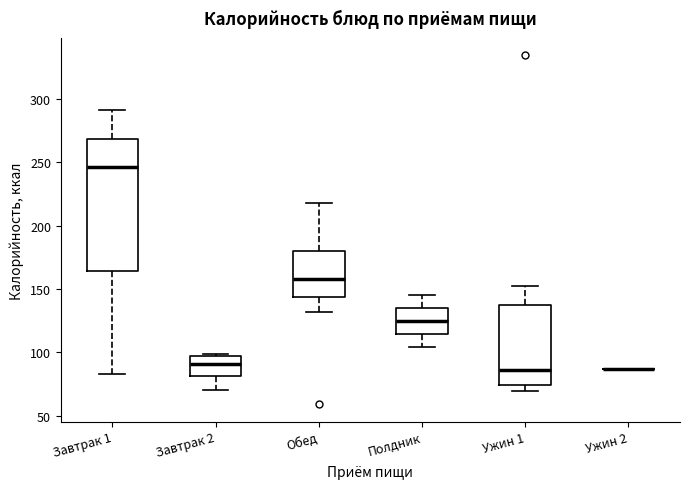

Reading left to right, read every box against the y-axis: the position of its median line, the range the box covers, and the ends of its whiskers. The values are not printed on the chart, so give them approximately, as read against the axis.

Завтрак 1: median 245, box 165 to 270, whiskers 85 to 290
Завтрак 2: median 90, box 80 to 95, whiskers 70 to 100
Обед: median 160, box 145 to 180, whiskers 130 to 220
Полдник: median 125, box 115 to 135, whiskers 105 to 145
Ужин 1: median 85, box 75 to 135, whiskers 70 to 150
Ужин 2: box collapsed to a line at 85, whiskers 85 to 85